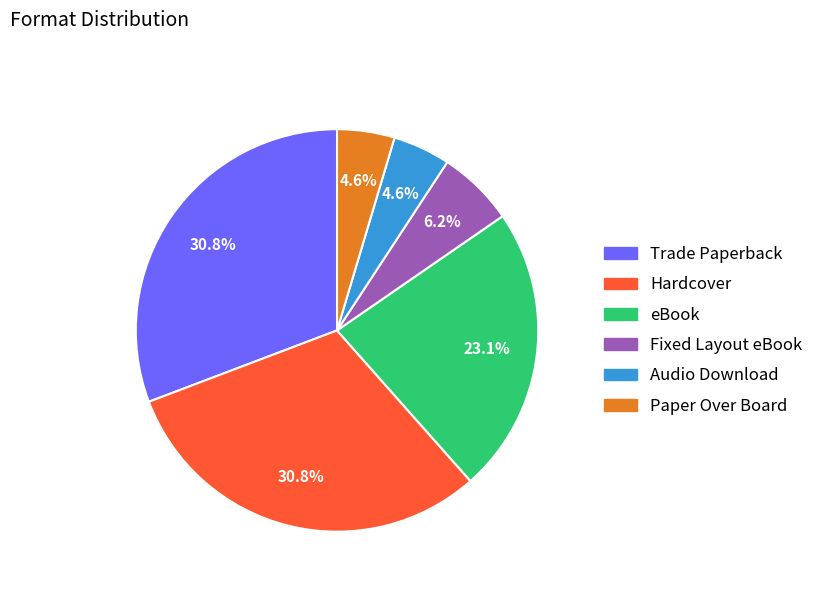

What percentage is the Audio Download slice, to the nearest percent?

5%